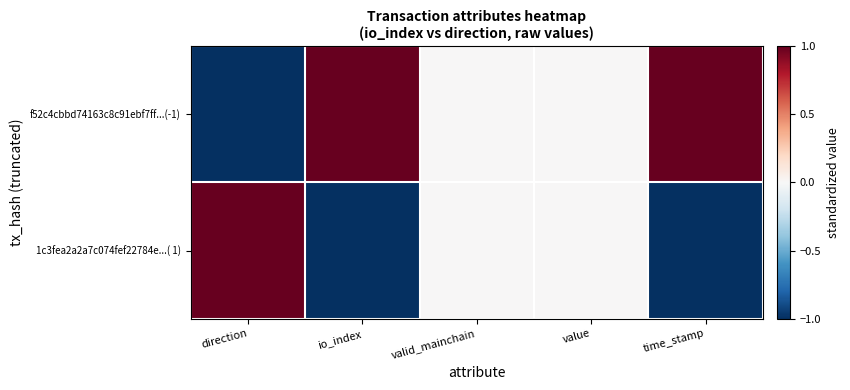

Between io_index and direction, which is larger?

io_index